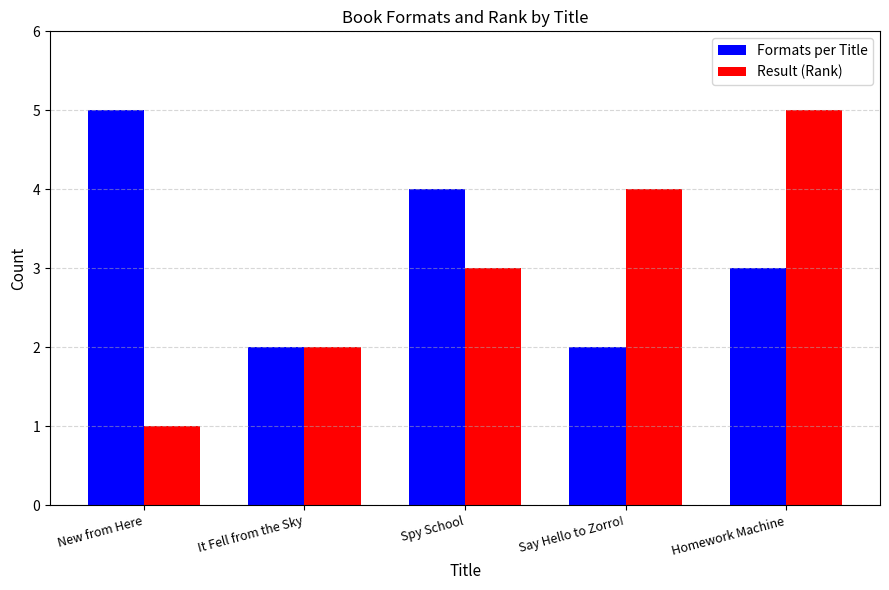

What is the lowest value of the Result (Rank) series?

1